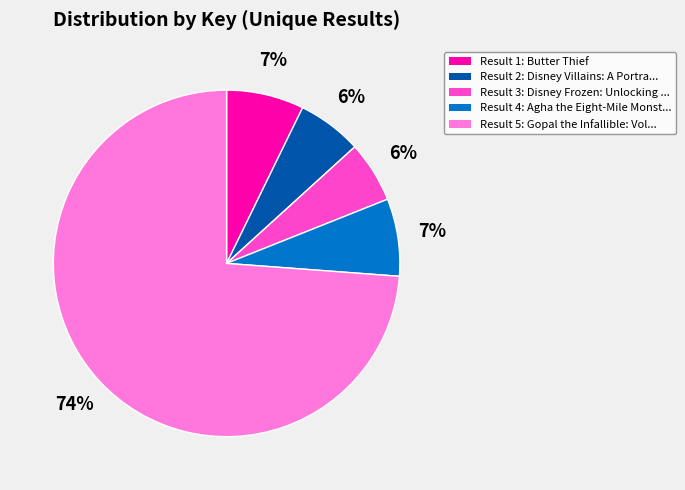

To the nearest percent, what is the average slice percentage?

20%